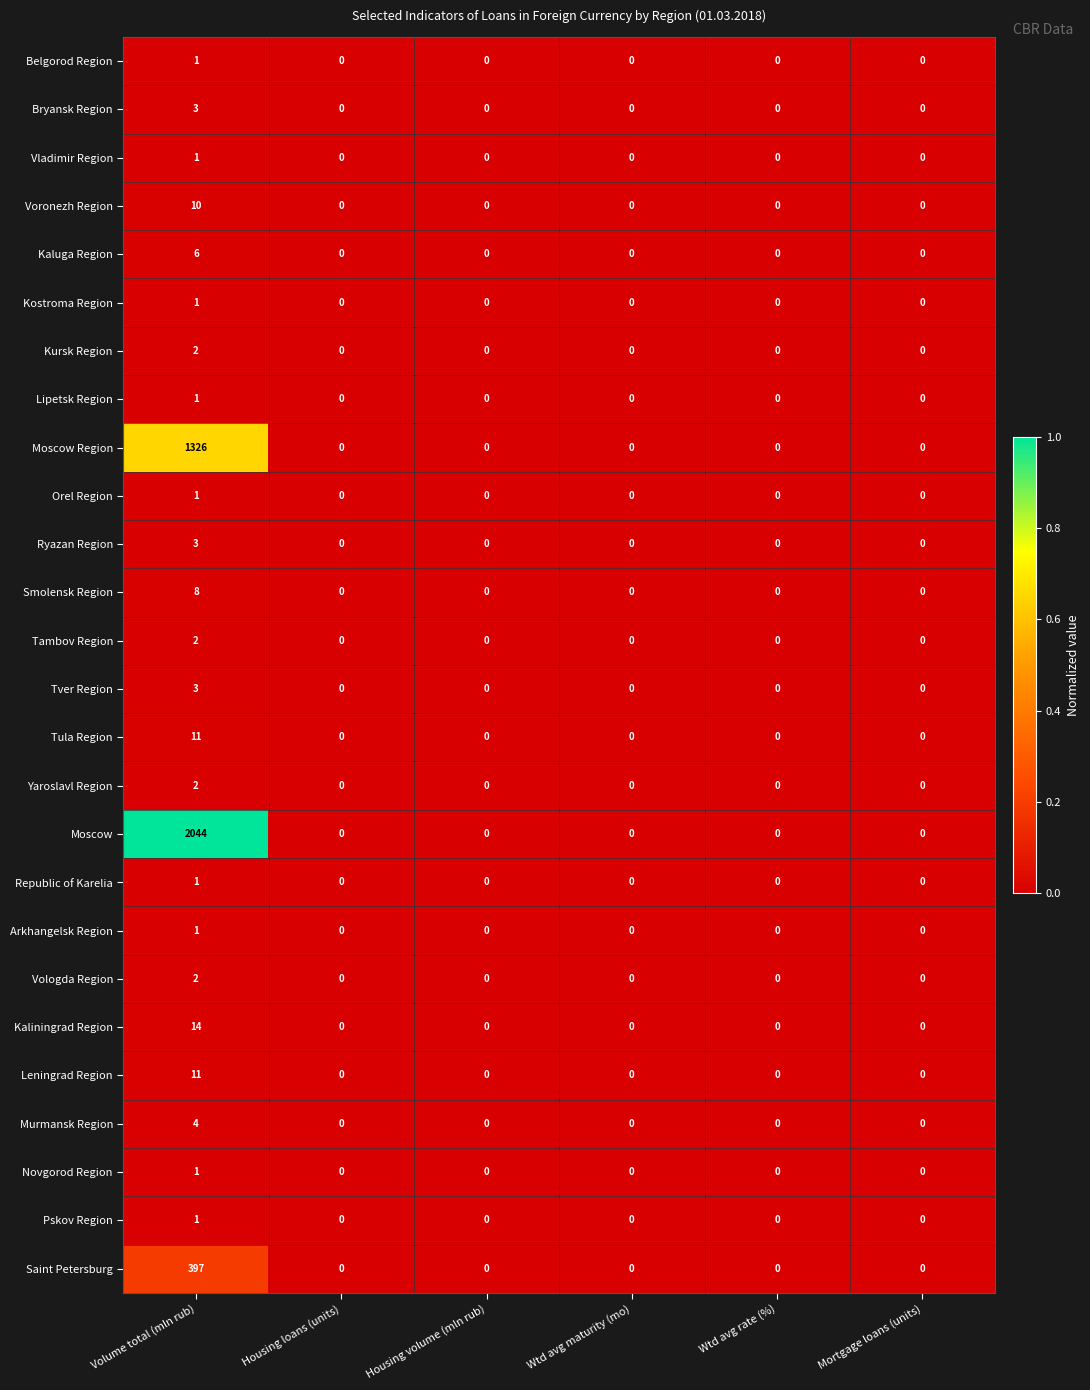

The Pskov Region series shows 0 at Wtd avg maturity (mo). True or false?

True